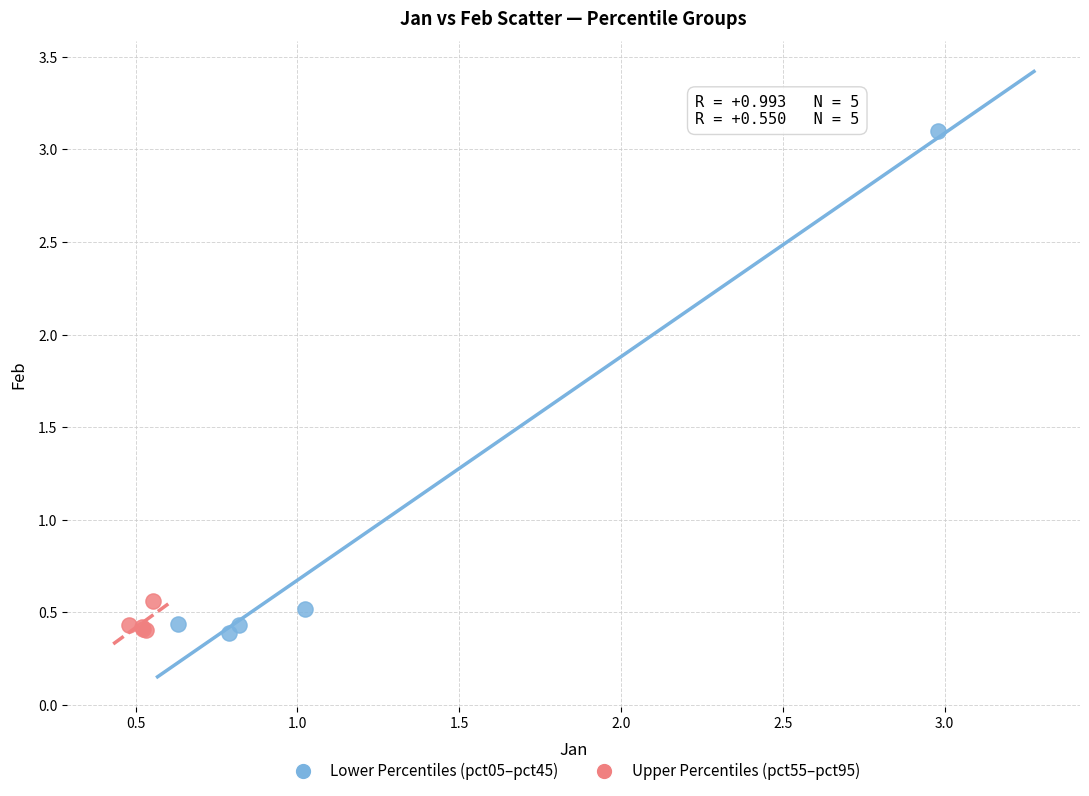

Which series has the widest spread of Y values?

Lower Percentiles (pct05–pct45)